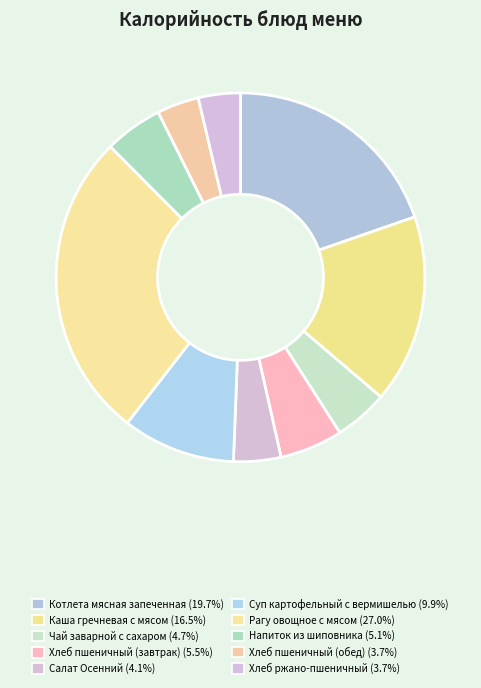

Is the sum of Напиток из шиповника and Каша гречневая с мясом greater than half?

No